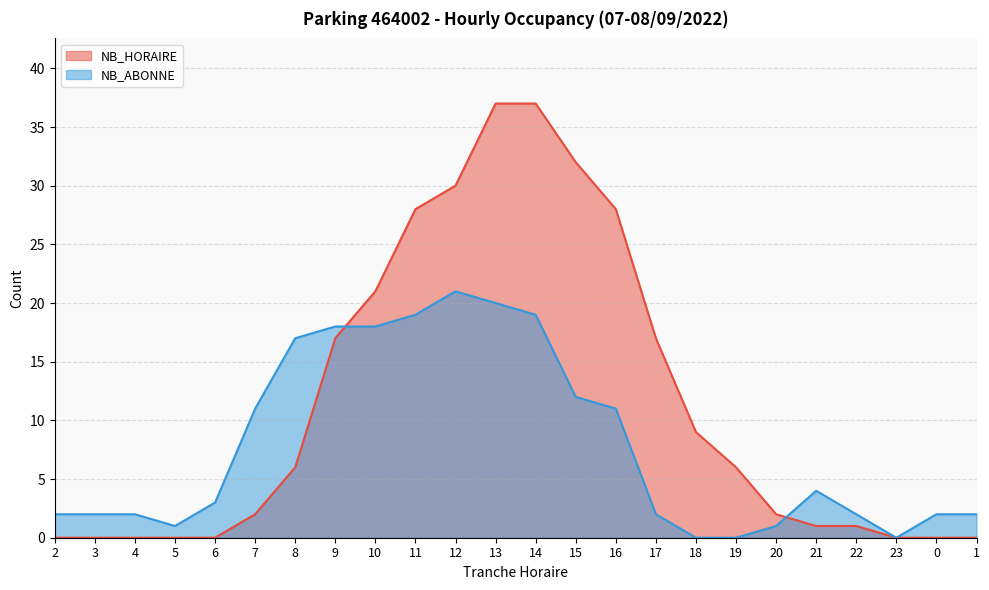

How many values in the NB_HORAIRE series exceed 6?

10